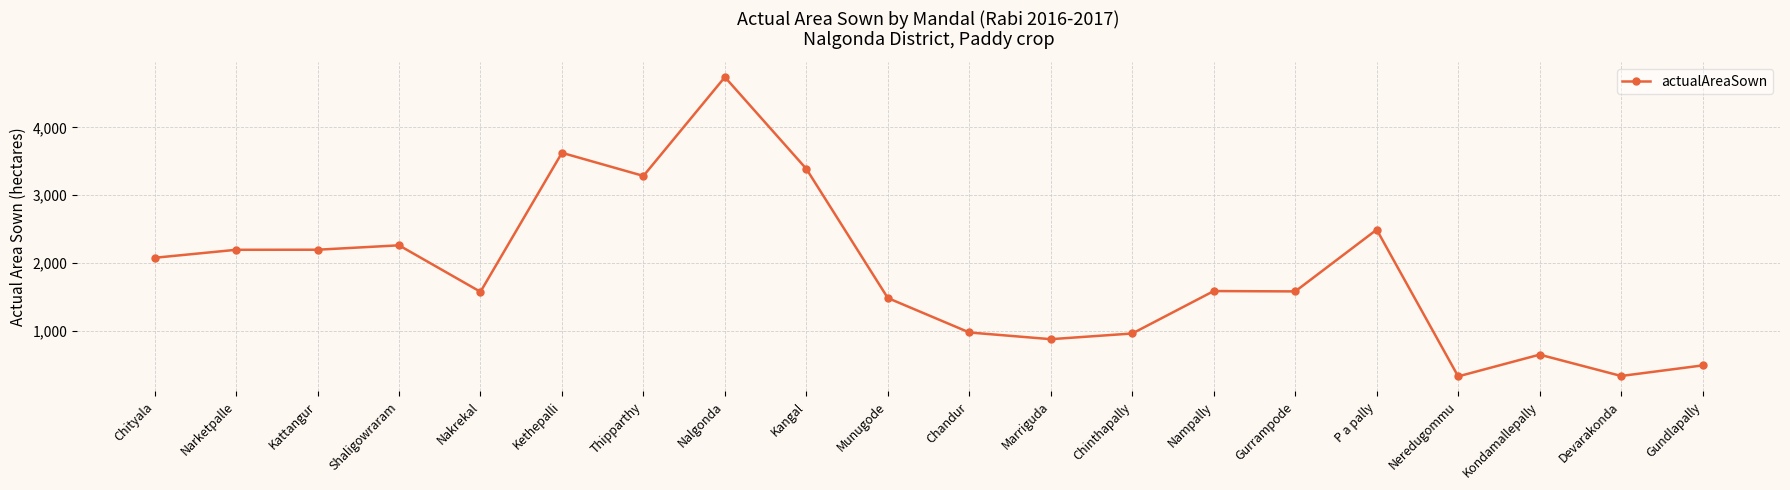

What is the difference between the second highest and second lowest values?

3293